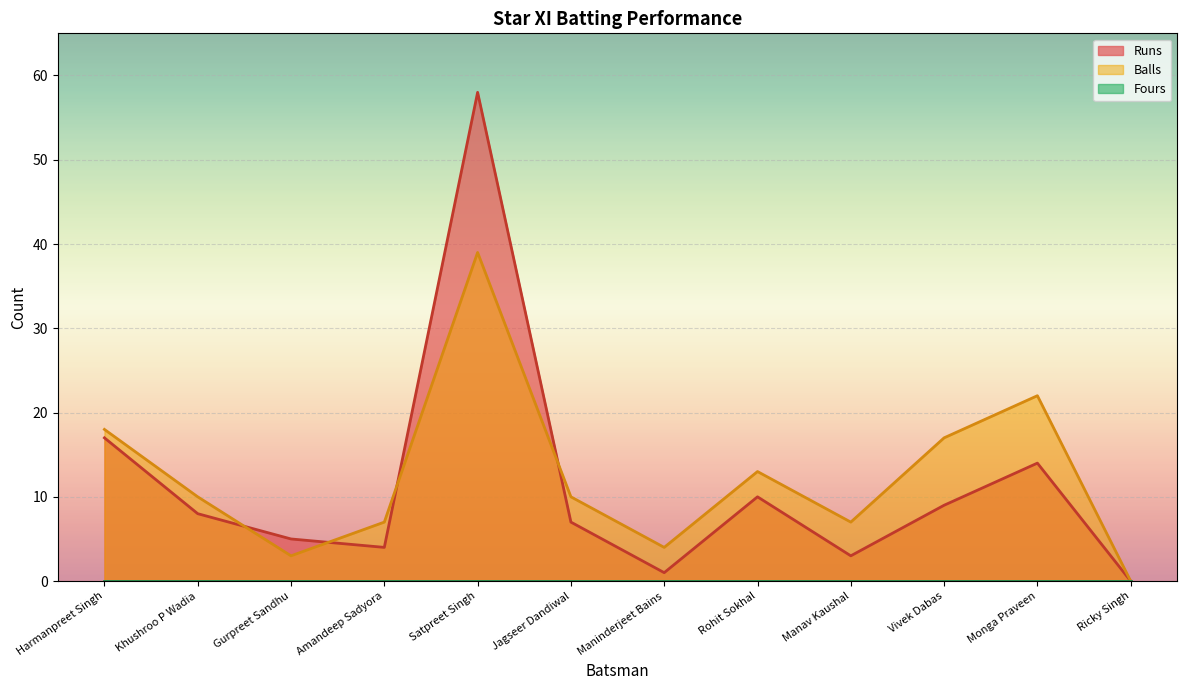

Reading left to right, transcribe all the data shown in this chart.

Runs: Harmanpreet Singh=17	Khushroo P Wadia=8	Gurpreet Sandhu=5	Amandeep Sadyora=4	Satpreet Singh=58	Jagseer Dandiwal=7	Maninderjeet Bains=1	Rohit Sokhal=10	Manav Kaushal=3	Vivek Dabas=9	Monga Praveen=14	Ricky Singh=0
Balls: Harmanpreet Singh=18	Khushroo P Wadia=10	Gurpreet Sandhu=3	Amandeep Sadyora=7	Satpreet Singh=39	Jagseer Dandiwal=10	Maninderjeet Bains=4	Rohit Sokhal=13	Manav Kaushal=7	Vivek Dabas=17	Monga Praveen=22	Ricky Singh=0